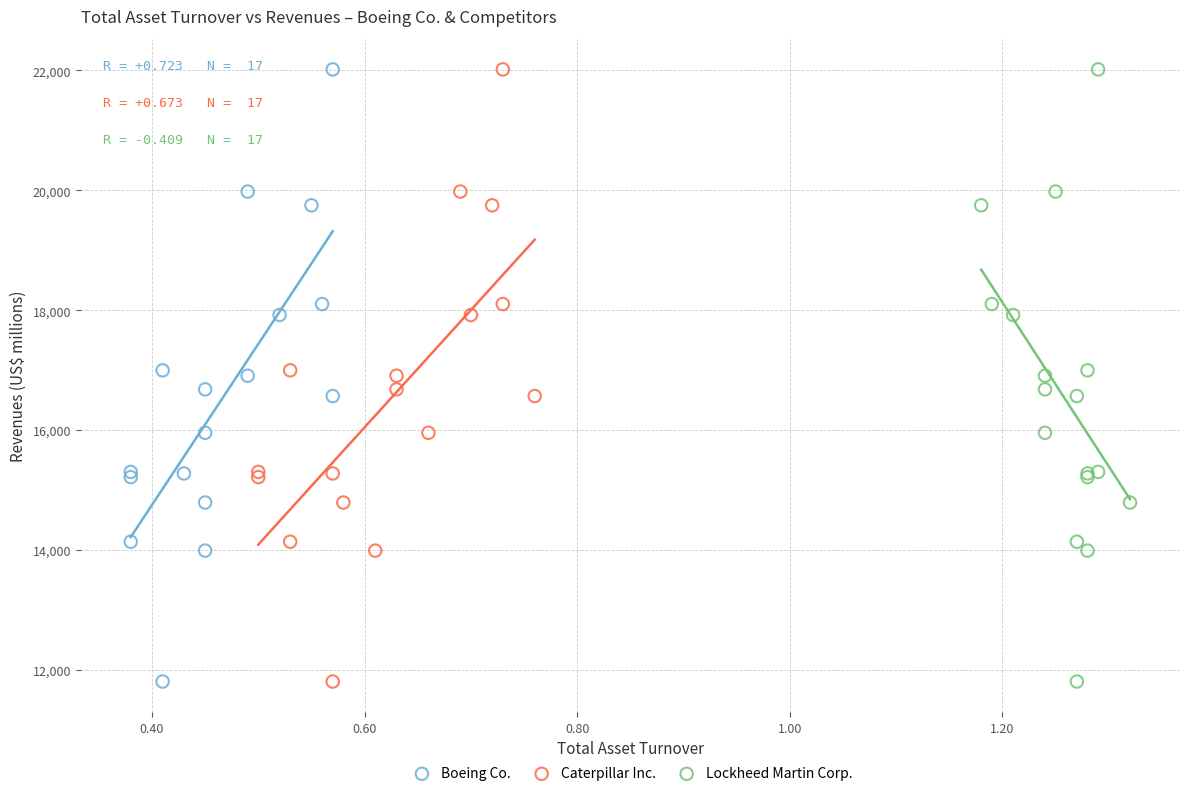

What are all the series names shown in the legend?

Boeing Co., Caterpillar Inc., Lockheed Martin Corp.